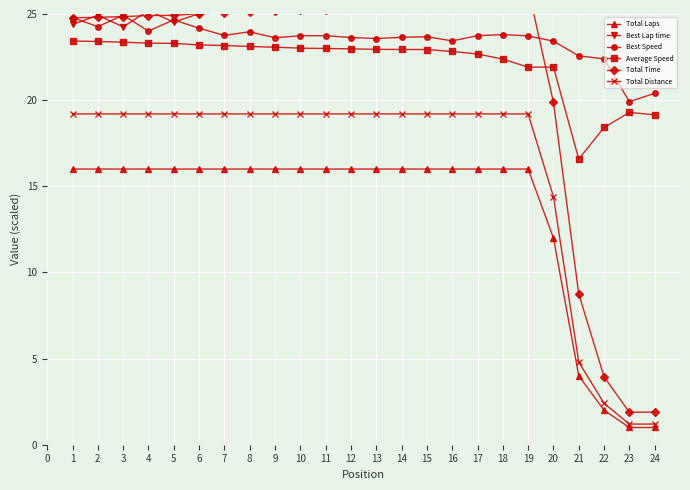

How many lines are shown in the chart?

6